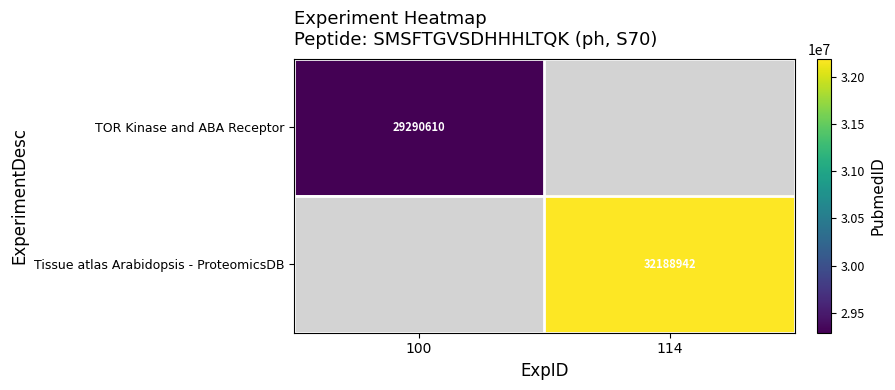

The Tissue atlas Arabidopsis - ProteomicsDB series shows 32188942 at 114. True or false?

True